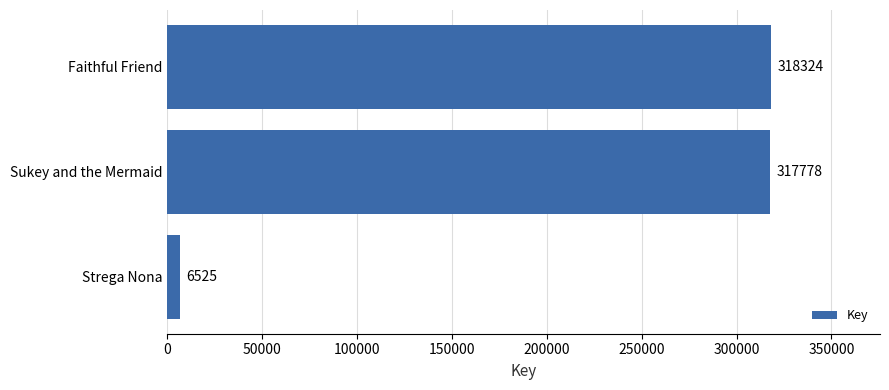

Count the number of categories in the chart.

3